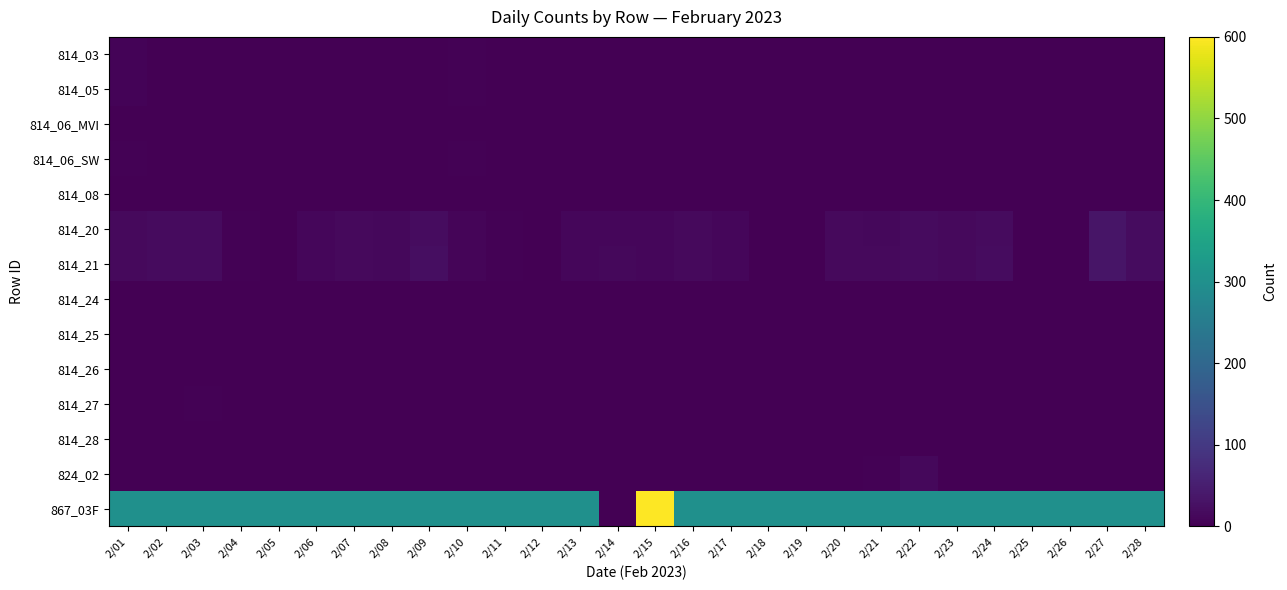

Rank the series at 2/25 from lowest to highest value.

814_03, 814_05, 814_06_MVI, 814_06_SW, 814_08, 814_24, 814_25, 814_26, 814_27, 814_28, 824_02, 814_20, 814_21, 867_03F